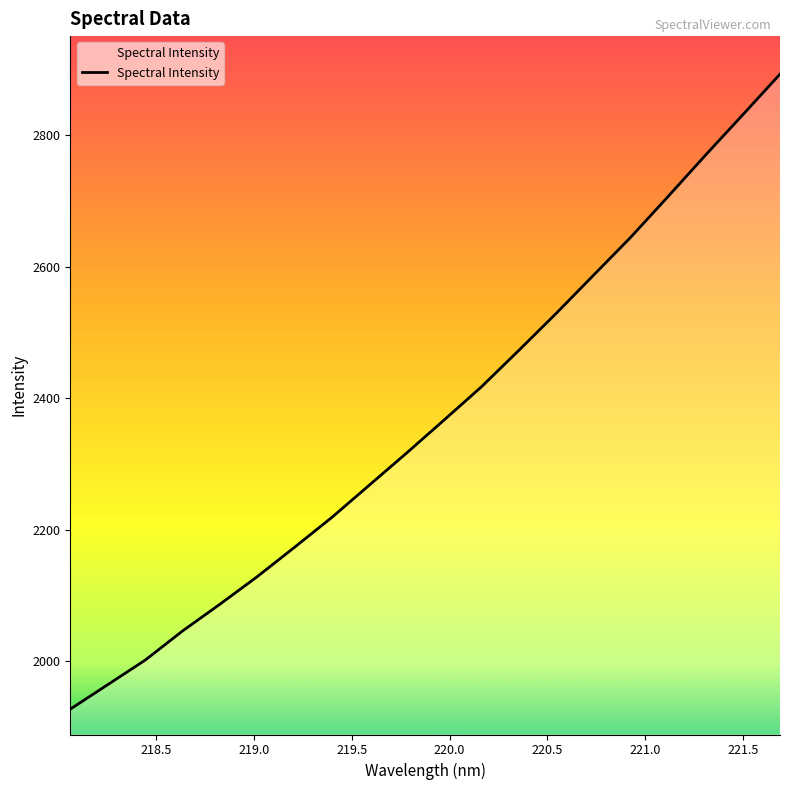

What is the difference between the maximum and minimum values?

966.2